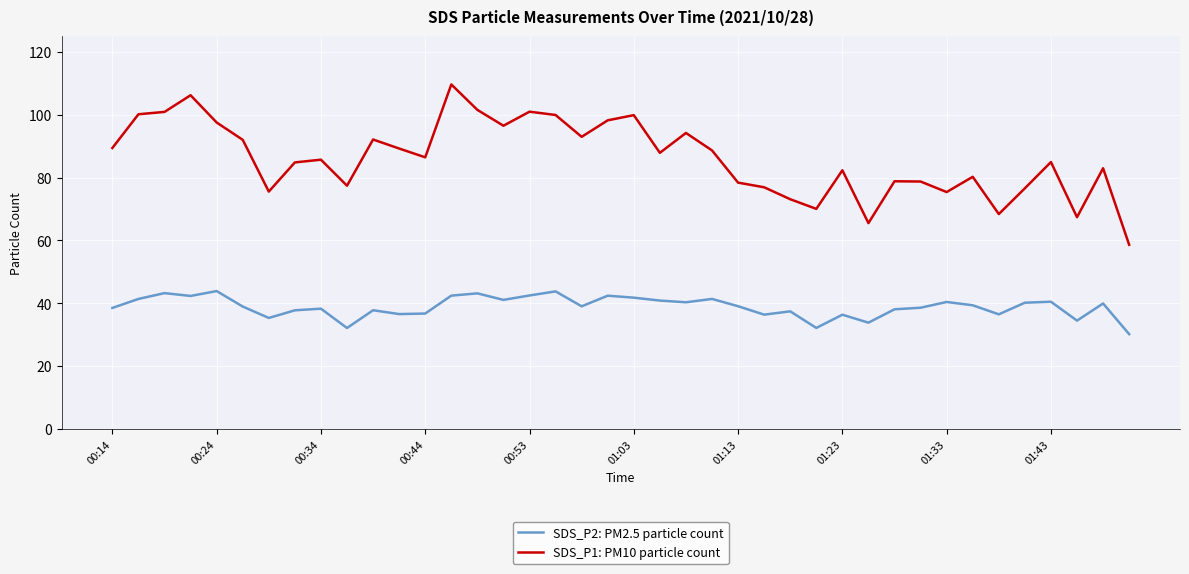

Which series has the largest range (max minus min)?

SDS_P1: PM10 particle count